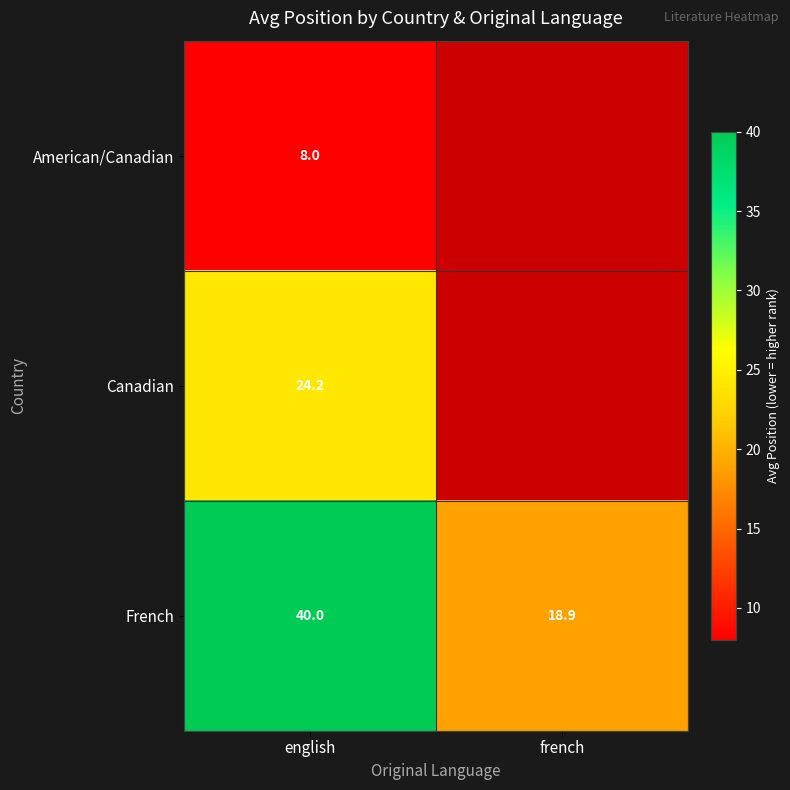

What is the total value across all series at english?

72.2